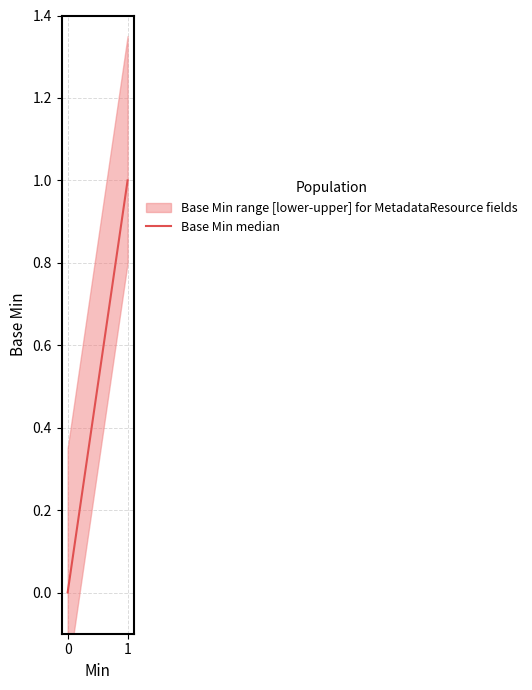

Does the chart have visible grid lines?

Yes